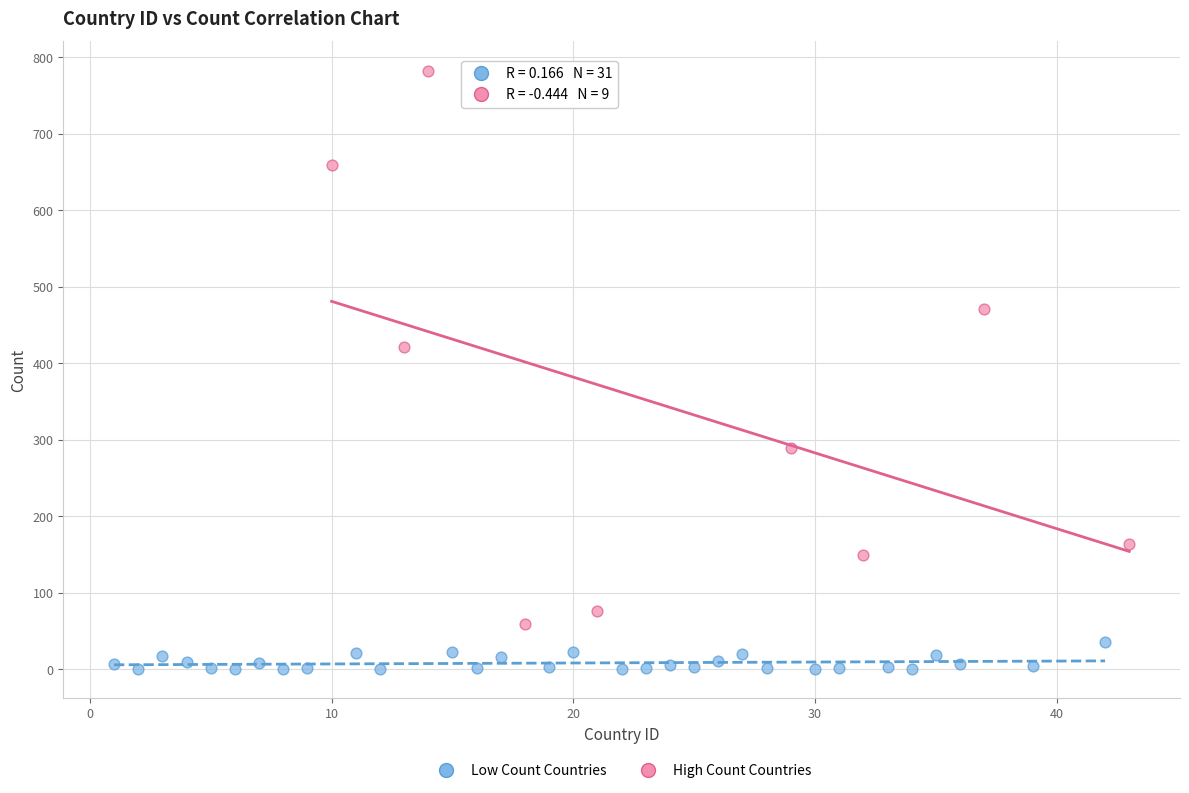

Which series contains the highest Y value?

High Count Countries